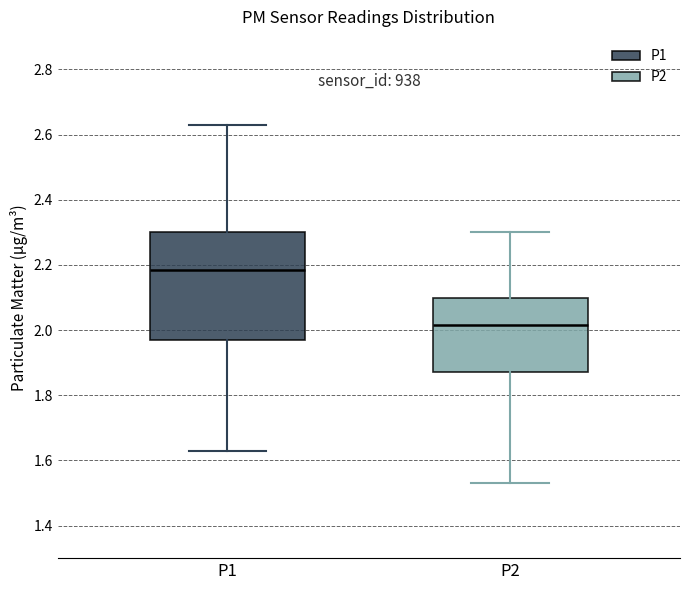

Which box has the lowest median line?

P2